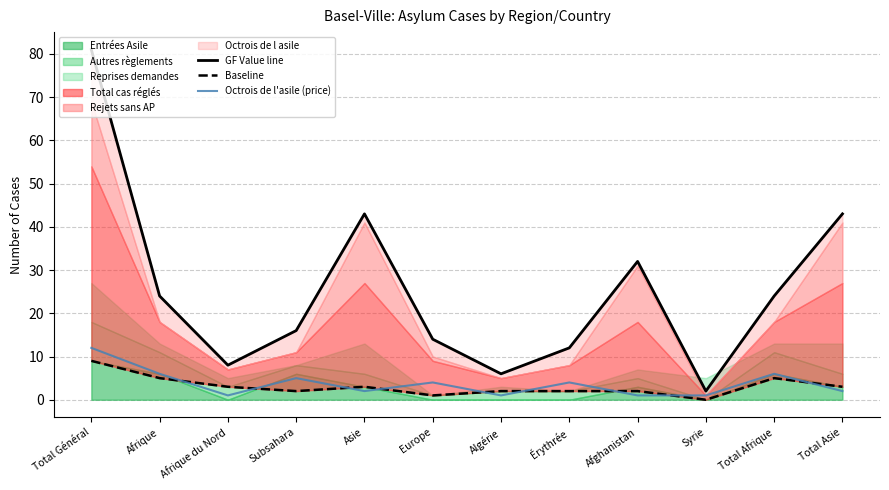

How many data points does each series have?

12